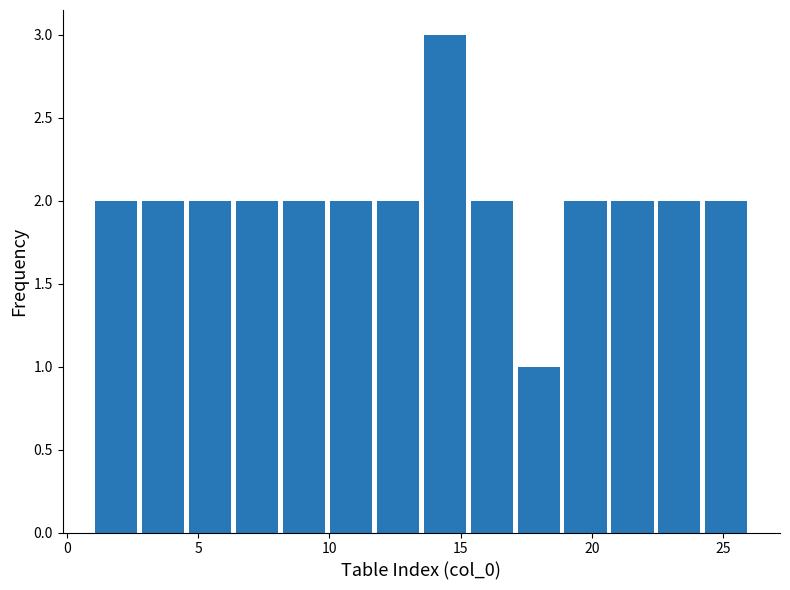

Read against the x-axis, roughly where is the centre of the tallest bar?

14.5